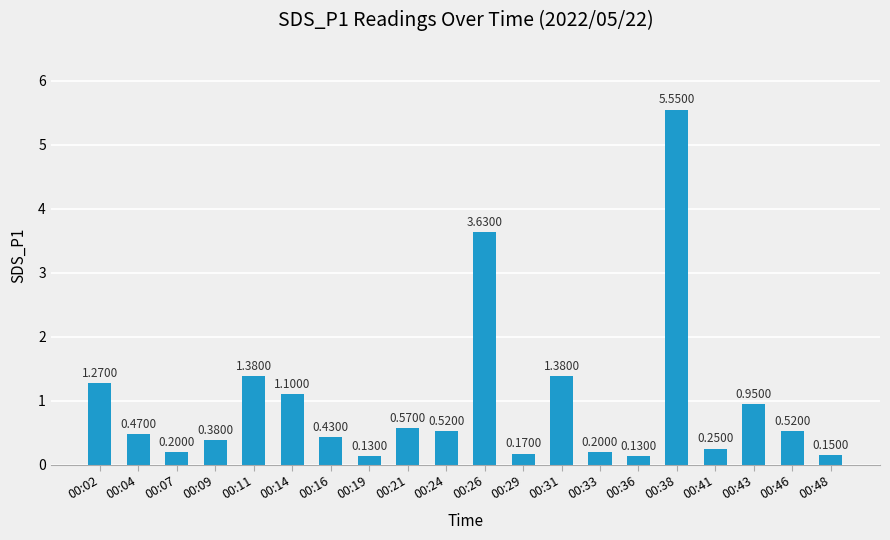

Between 00:24 and 00:38, which is larger?

00:38